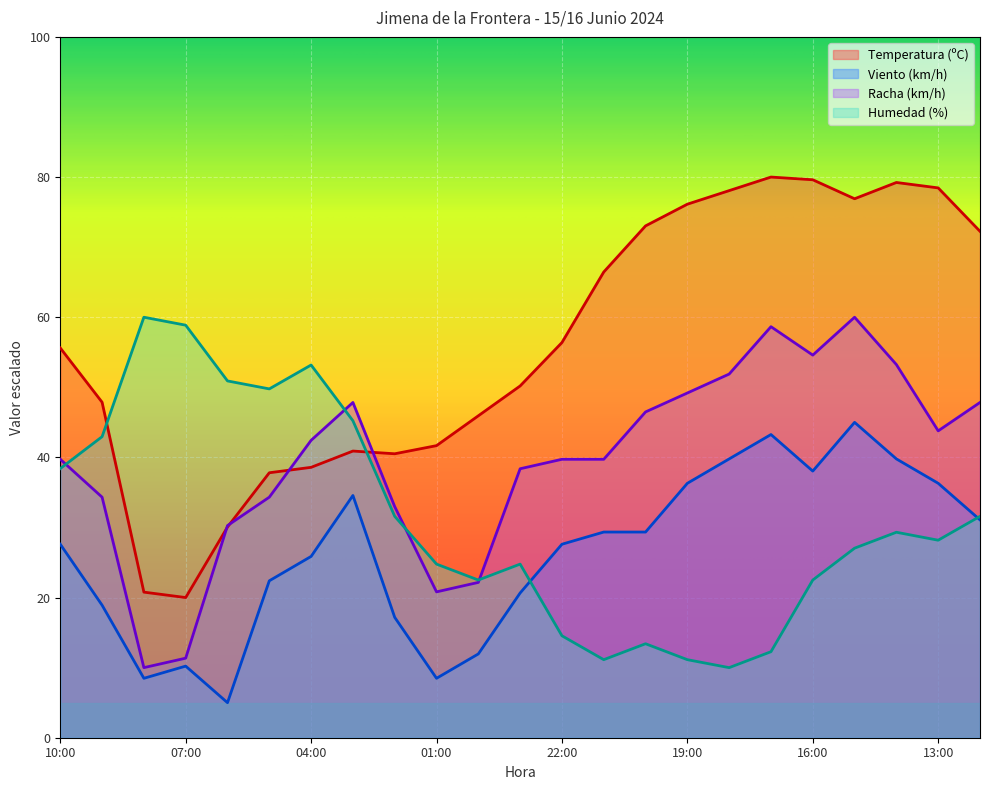

How many lines are shown in the chart?

4